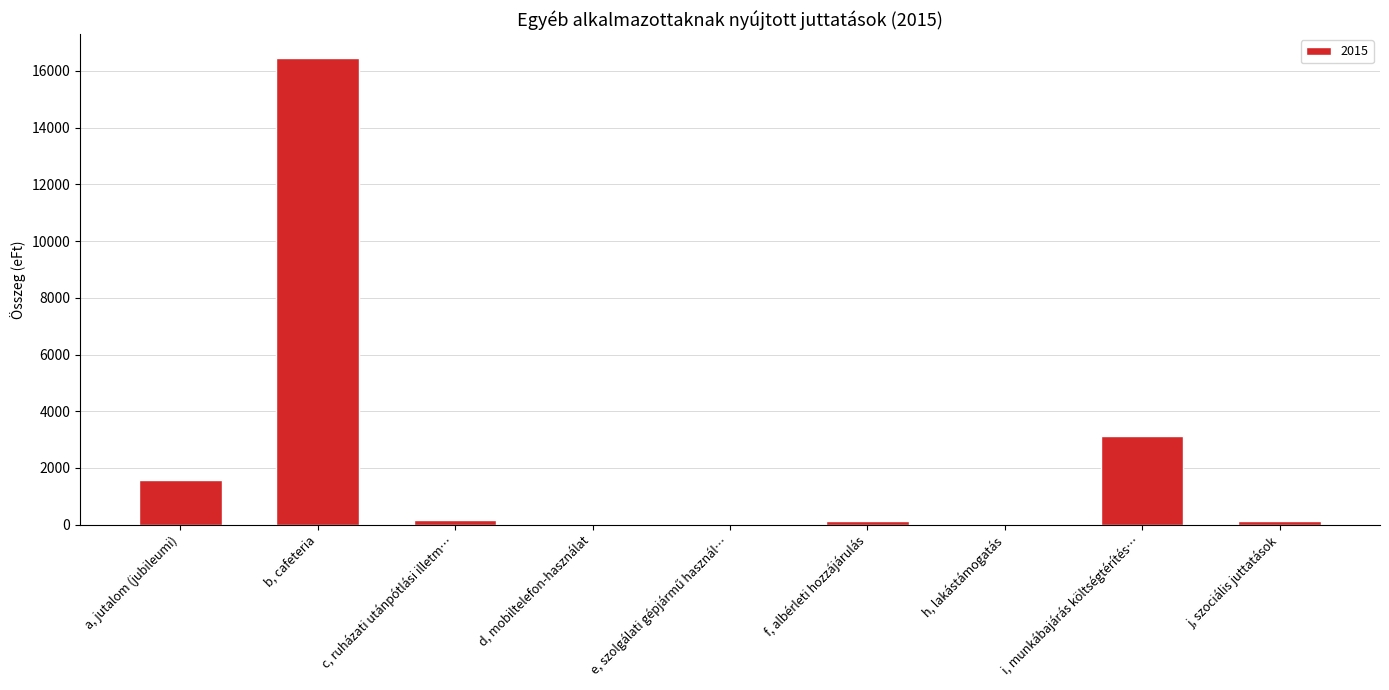

What is the difference between the values at a, jutalom (jubileumi) and f, albérleti hozzájárulás?

1434